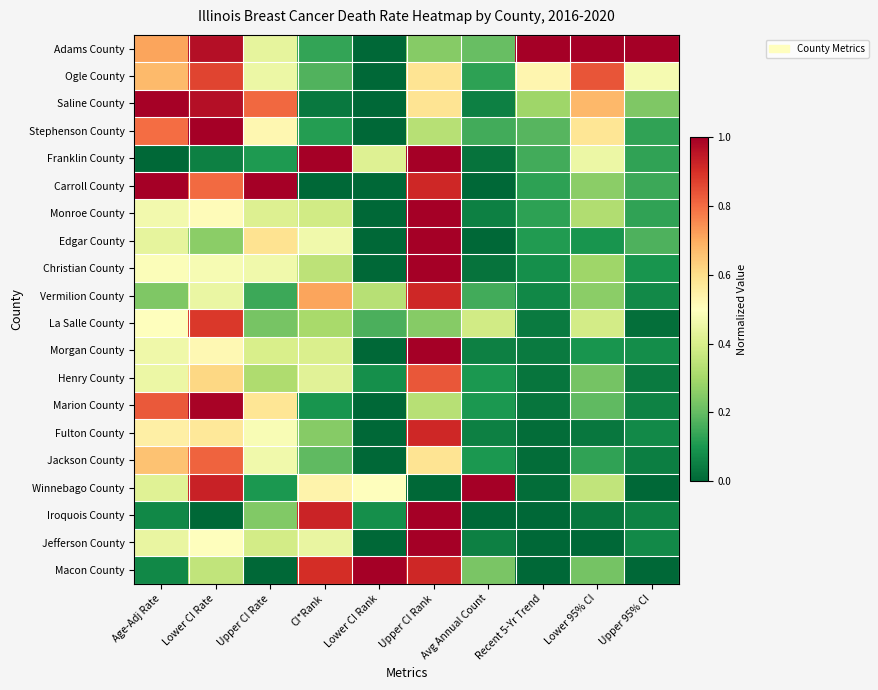

What is the greatest value displayed?

1.0